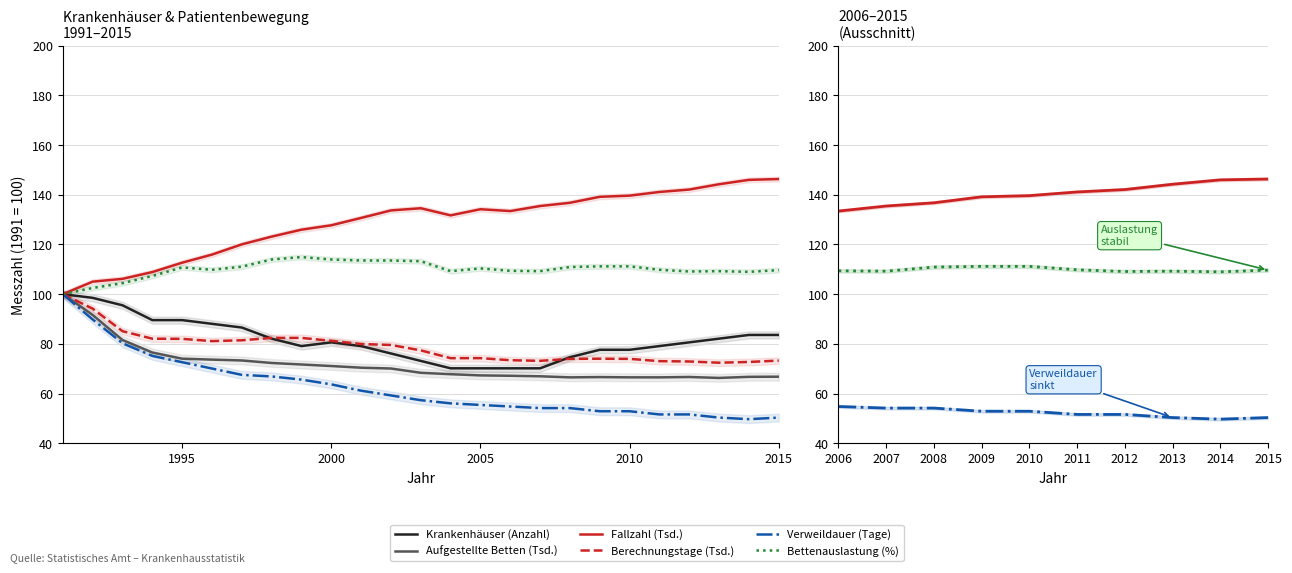

Does the chart have visible grid lines?

Yes